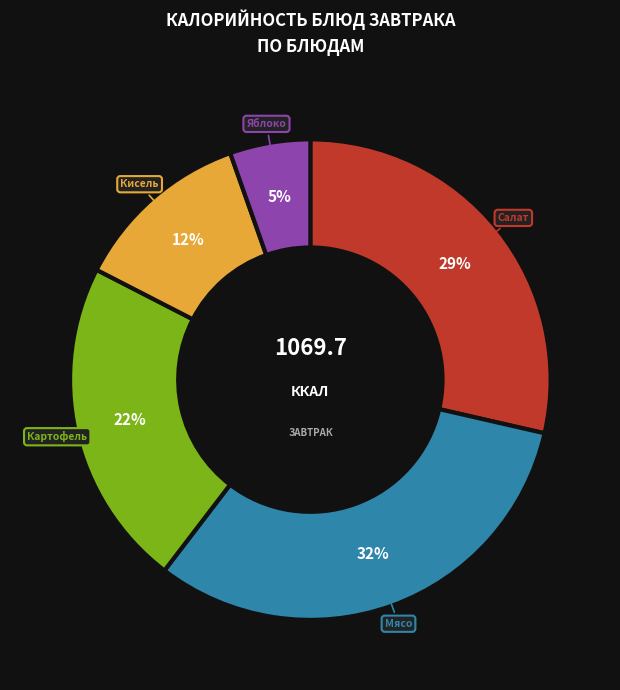

To the nearest percent, what is the average slice percentage?

20%